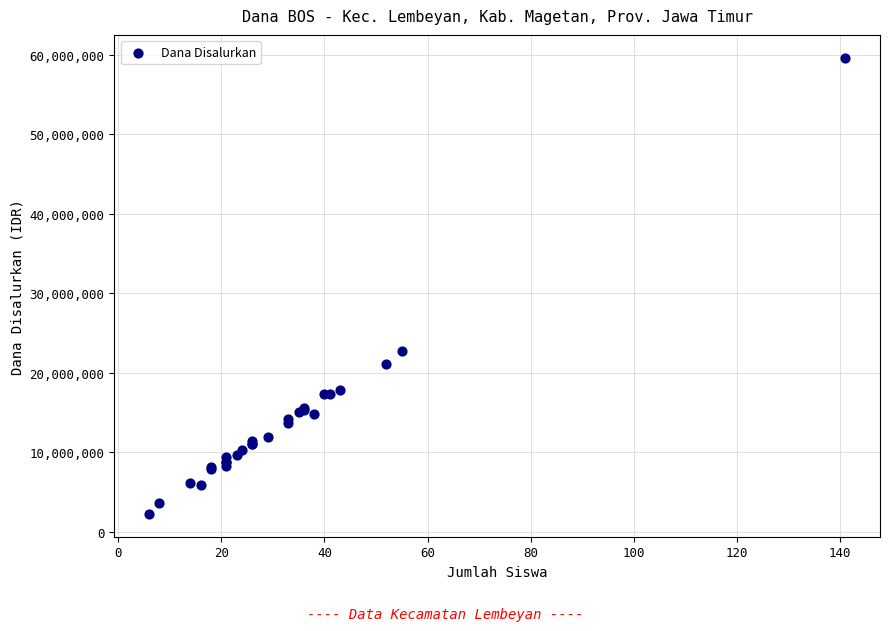

What Y value in the scatter plot is closest to 30937500?

22725000